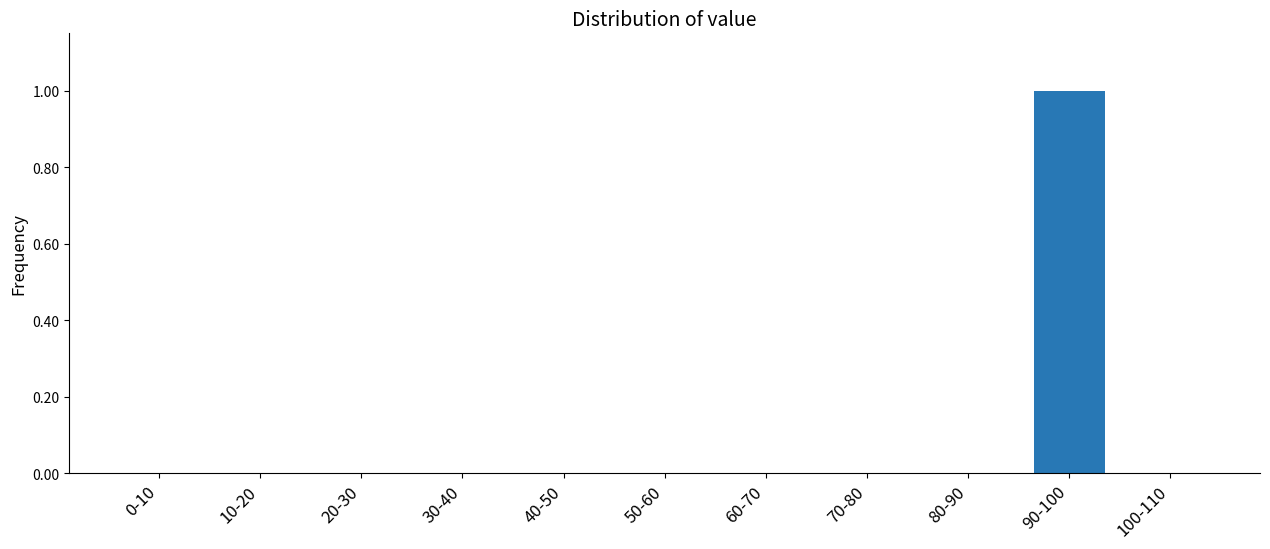

Reading left to right, extract all data points from this chart.

0-10=0	10-20=0	20-30=0	30-40=0	40-50=0	50-60=0	60-70=0	70-80=0	80-90=0	90-100=1	100-110=0